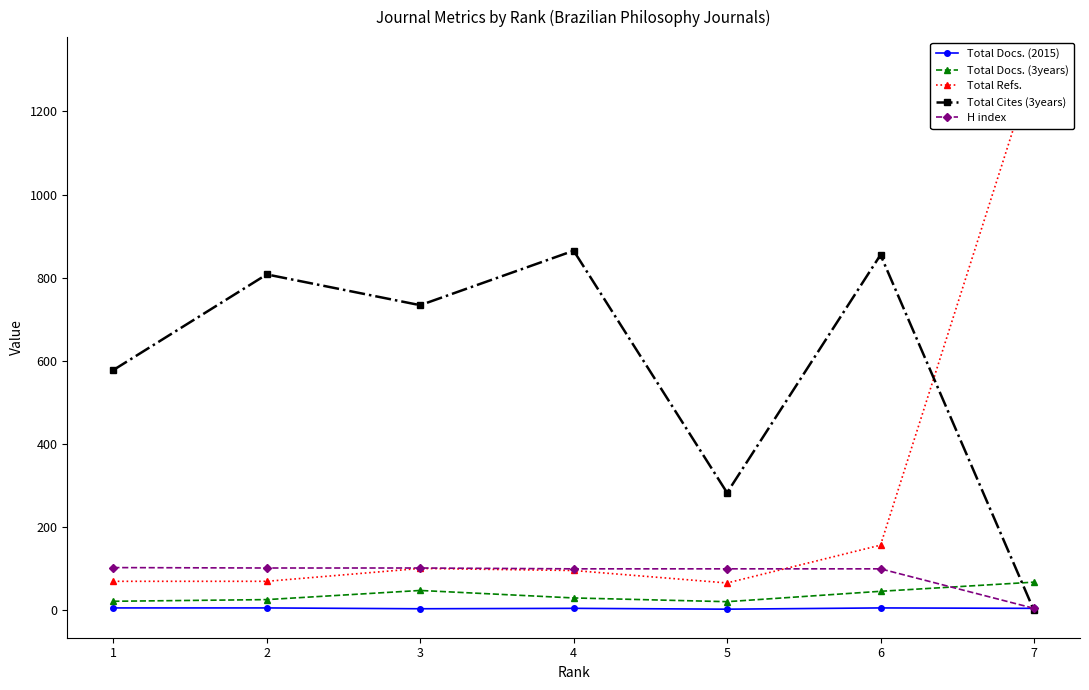

Reading left to right, list all the values displayed in this chart.

Total Docs. (2015): 1=6	2=6	3=4	4=5	5=3	6=6	7=5
Total Docs. (3years): 1=22	2=26	3=48	4=30	5=21	6=46	7=68
Total Refs.: 1=70	2=70	3=101	4=96	5=66	6=157	7=1313
Total Cites (3years): 1=578	2=808	3=734	4=865	5=283	6=855	7=0
H index: 1=103	2=102	3=102	4=100	5=100	6=100	7=5